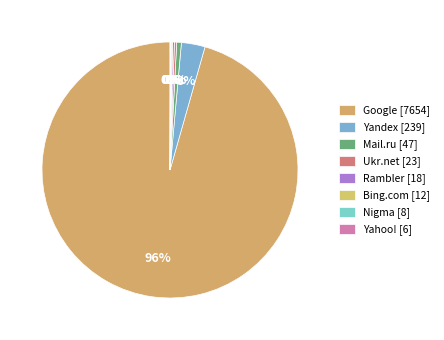

True or false: Google accounts for 88% of the total.

False